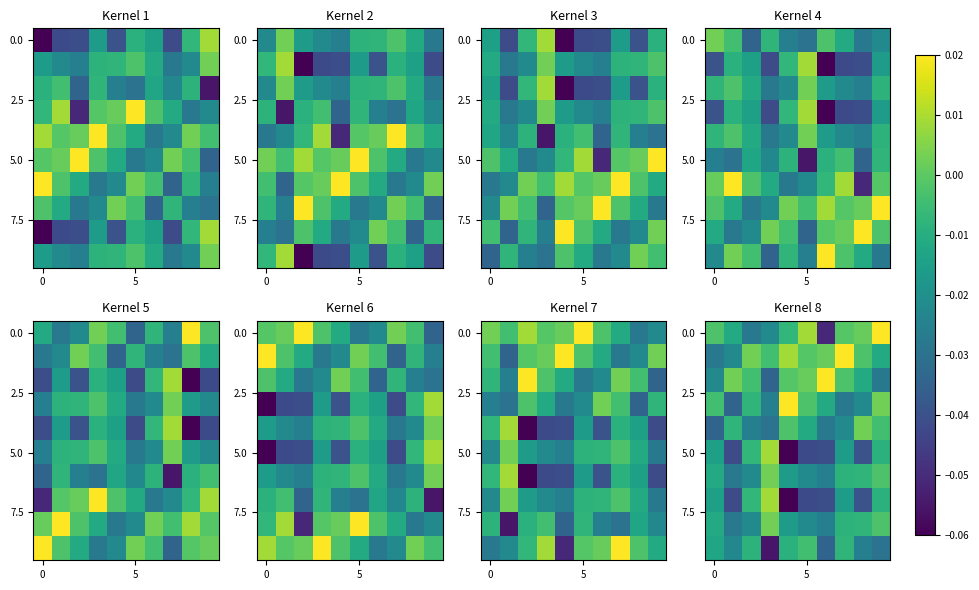

What is the total value across all series at 4?

-0.1